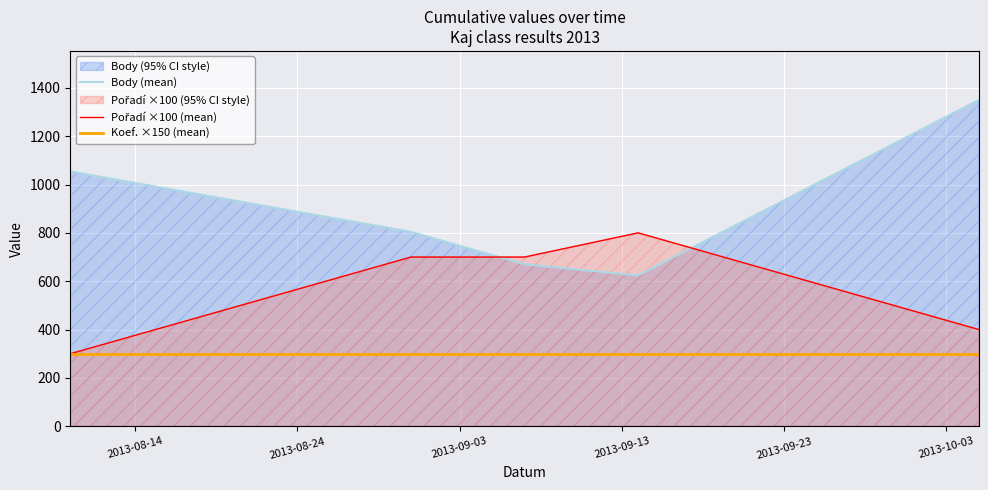

True or false: Koef. ×150 (mean) and Body (mean) cross at least once.

False